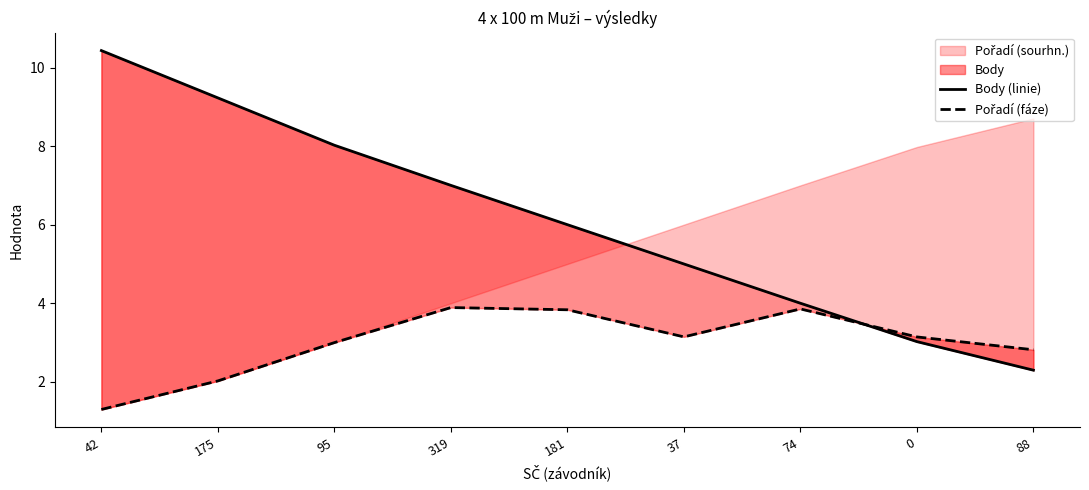

Rank the series at 175 from highest to lowest value.

Body (linie), Pořadí (fáze)